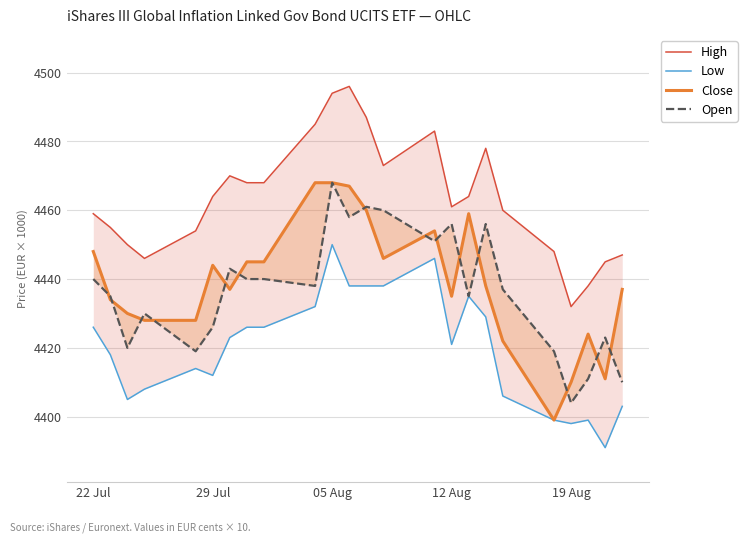

What are all the series names shown in the legend?

High, Low, Close, Open